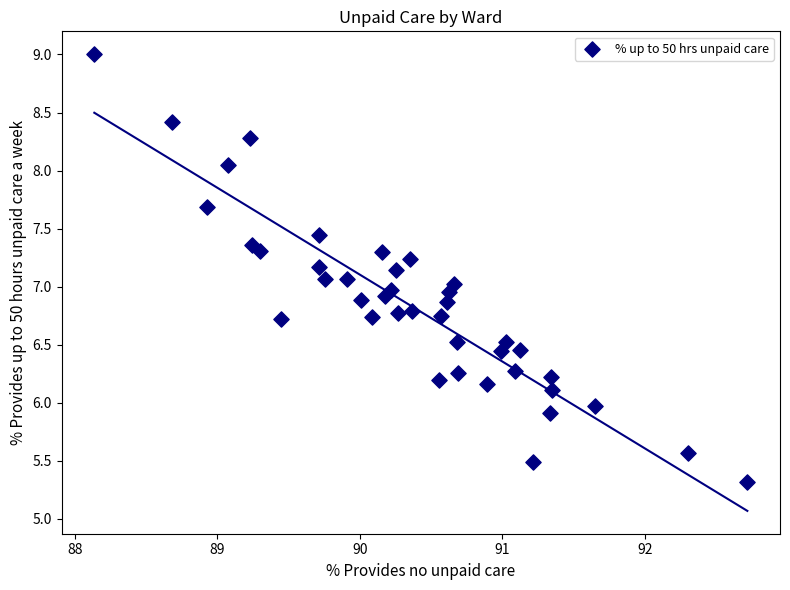

What is the range of X values (max minus min)?

4.6